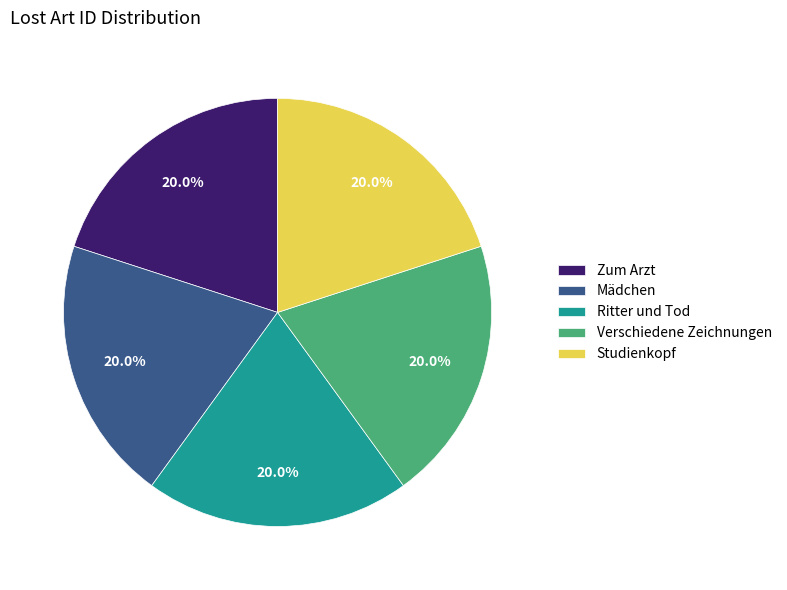

Is there any slice that represents more than half of the pie?

No